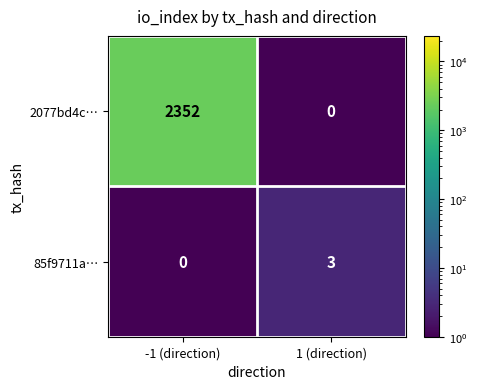

Which series has the largest total across all categories?

2077bd4c…